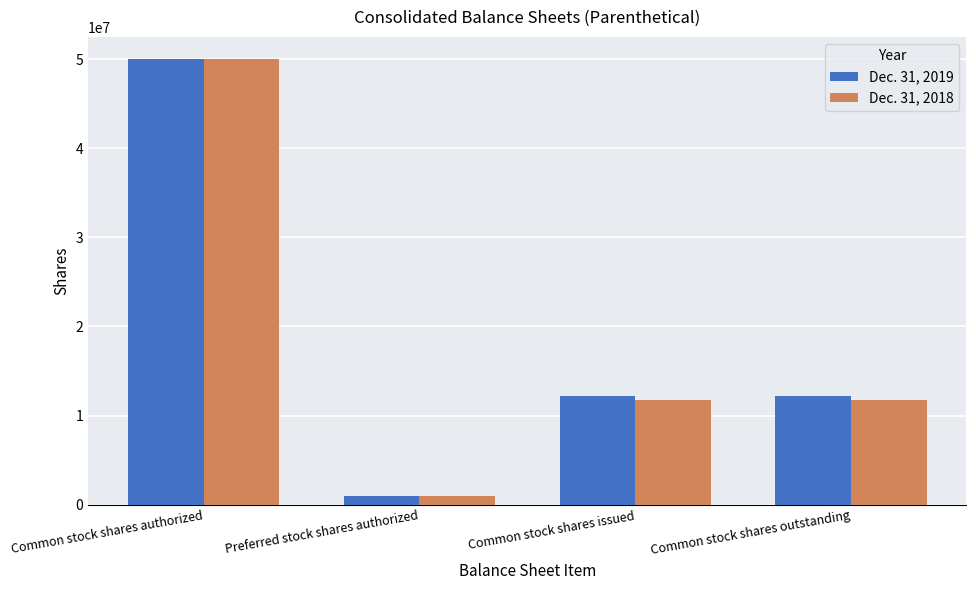

Reading right to left, list all the values displayed in this chart.

Dec. 31, 2019: Common stock shares outstanding=12215545	Common stock shares issued=12215545	Preferred stock shares authorized=1000000	Common stock shares authorized=50000000
Dec. 31, 2018: Common stock shares outstanding=11699657	Common stock shares issued=11699657	Preferred stock shares authorized=1000000	Common stock shares authorized=50000000